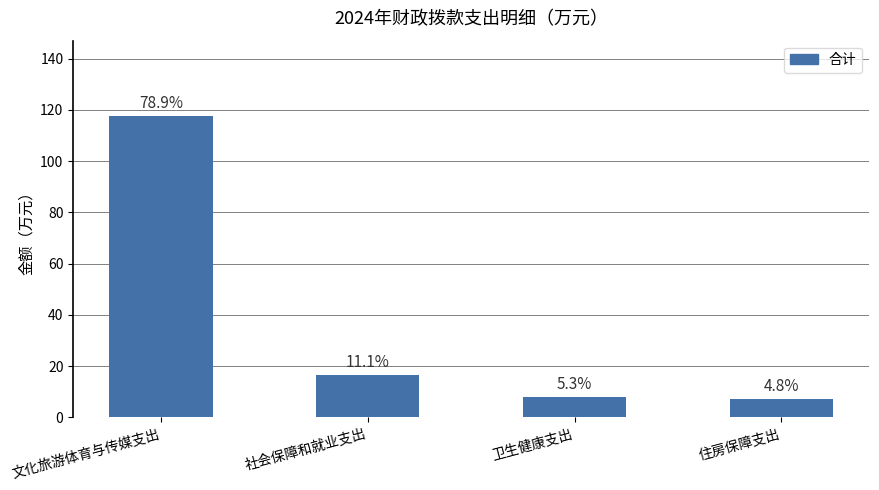

The value at 社会保障和就业支出 is 21.5. True or false?

False